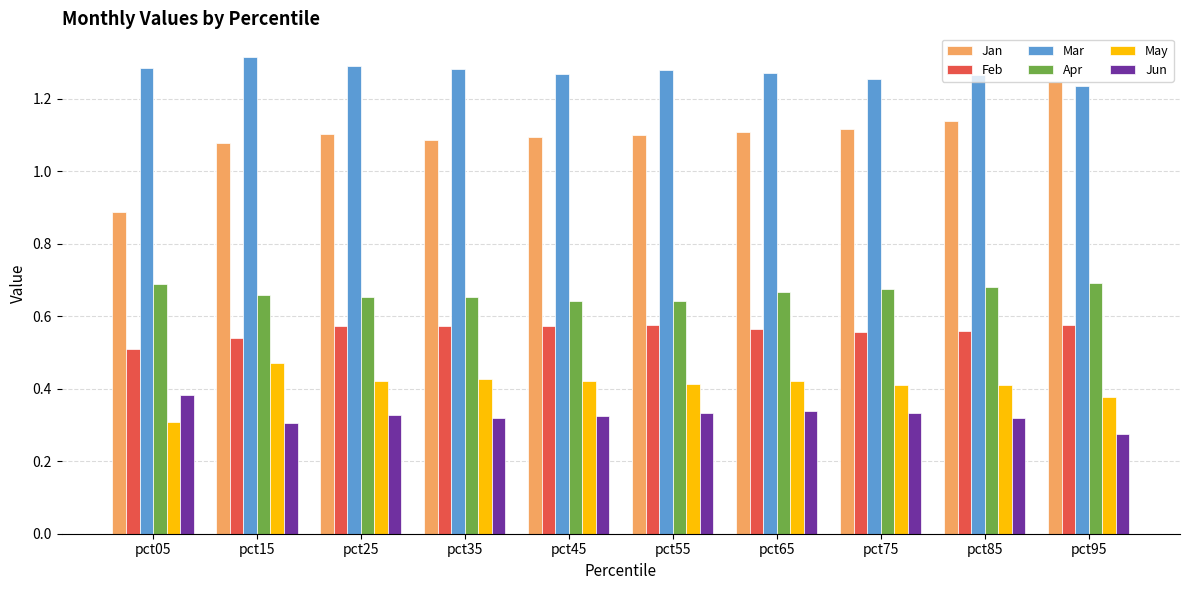

List the series in order of their peak value, lowest first.

Jun, May, Feb, Apr, Jan, Mar